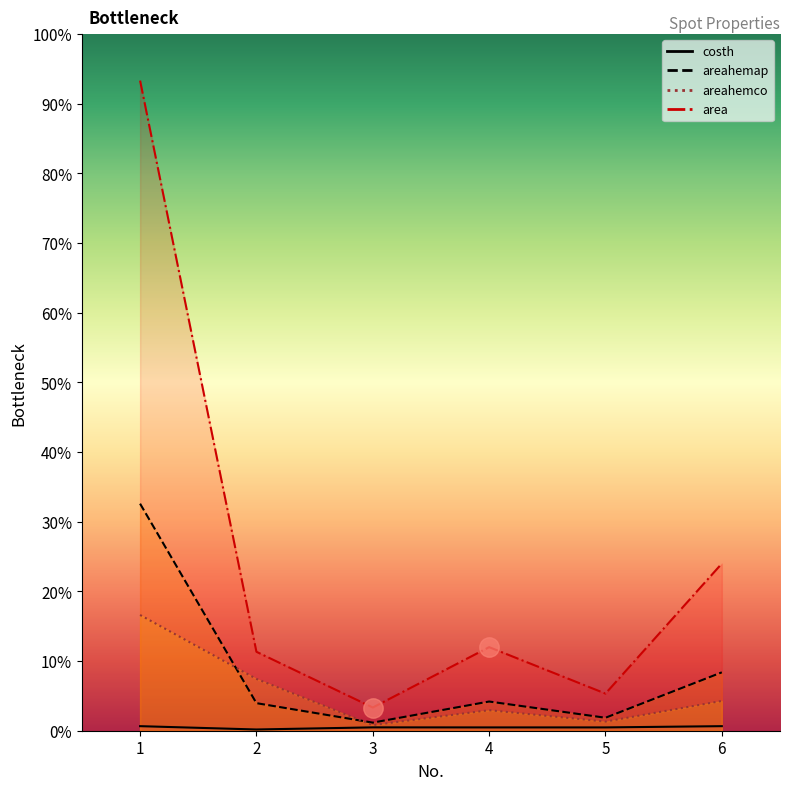

Reading left to right, what are all the values shown in this chart?

costh: 1=1.0	2=0.3	3=0.7	4=0.7	5=0.7	6=1.0
area: 1=48.9	2=5.9	3=1.7	4=6.3	5=2.8	6=12.6
areahemap: 1=140.0	2=17.0	3=5.0	4=18.0	5=8.0	6=36.0
areahemco: 1=24.9	2=11.2	3=1.2	4=4.4	5=2.0	6=6.4